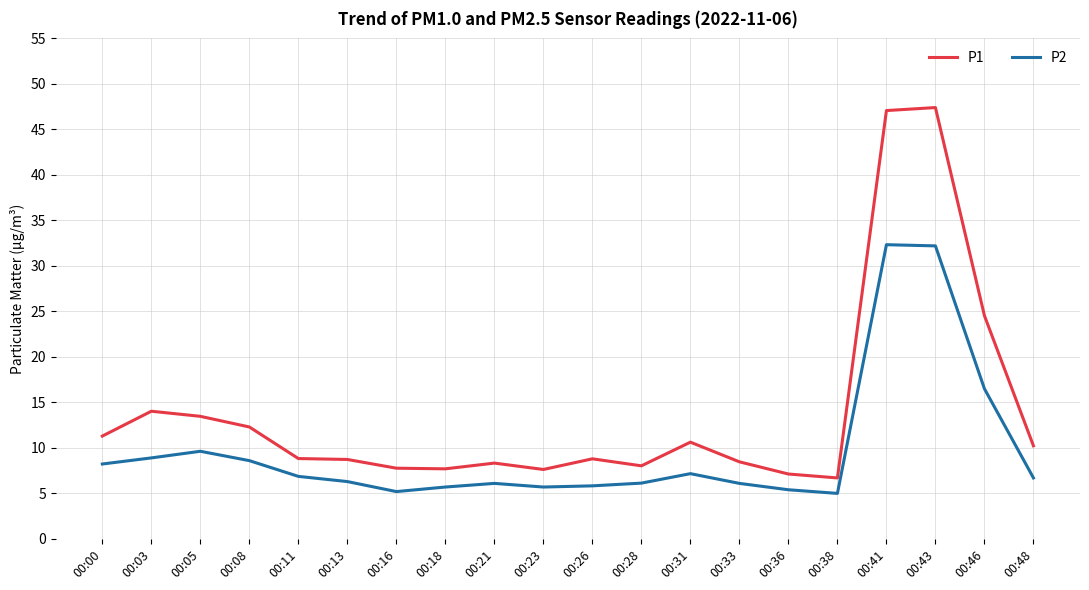

What is the approximate value of P2 at 00:08?

8.6